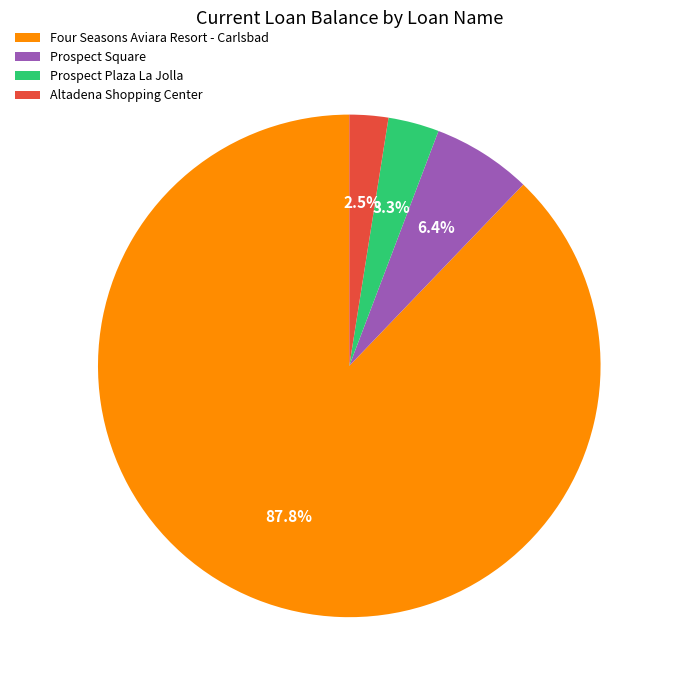

True or false: Altadena Shopping Center accounts for 10% of the total.

False